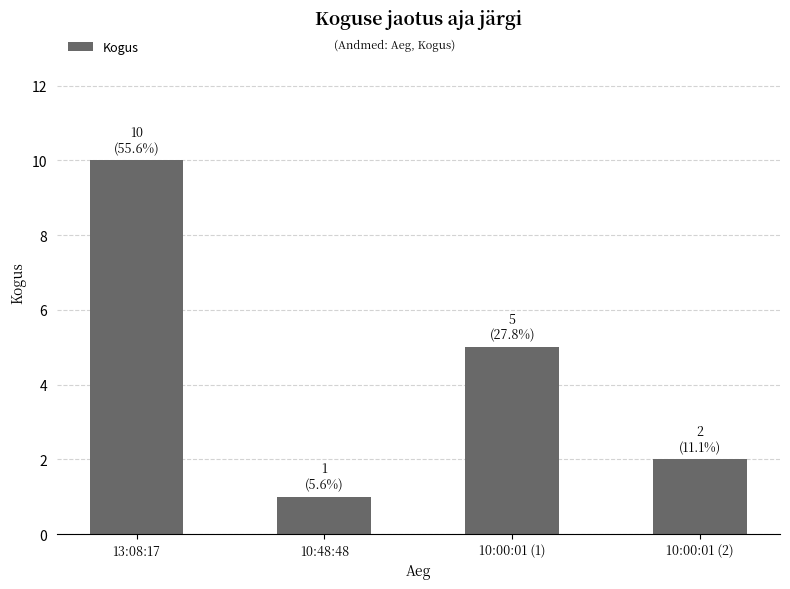

At which label is the value closest to 5?

10:00:01 (1)